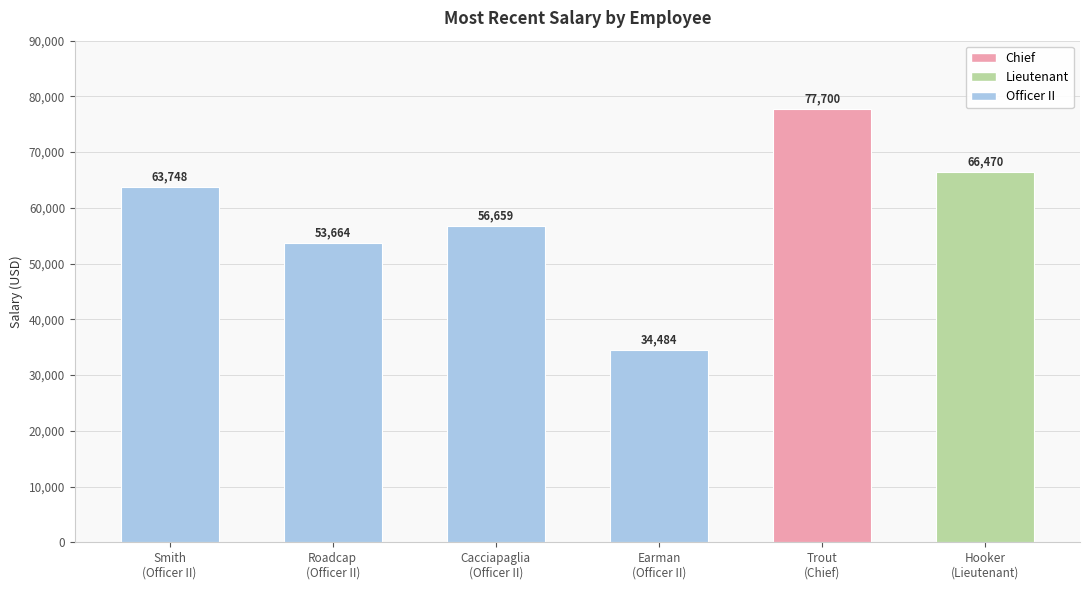

What is the minimum value shown in the chart?

34483.9